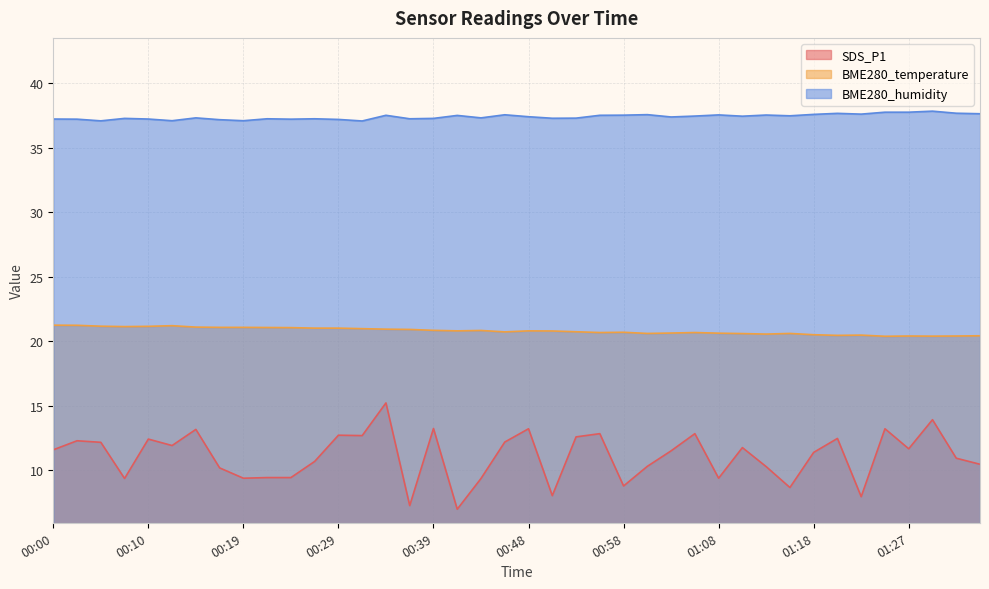

In BME280_humidity, how many points are lower than both neighbors (excluding endpoints)?

12